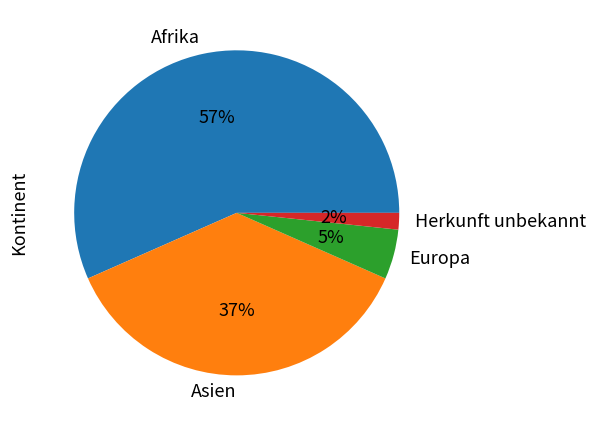

Which slice is the smallest?

Herkunft unbekannt